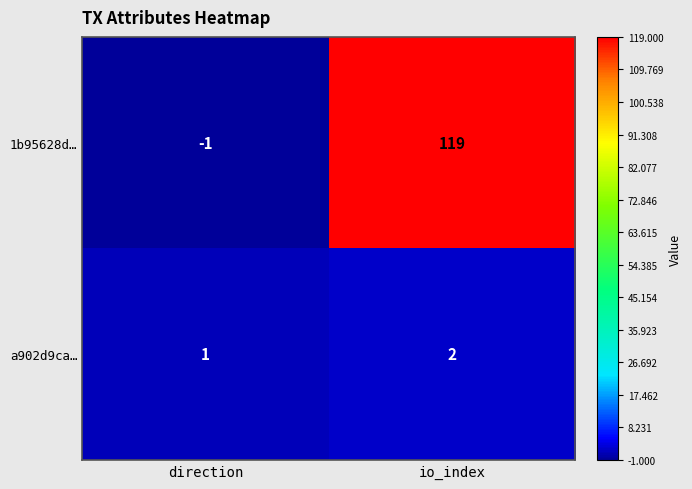

Reading left to right, extract all data points from this chart.

1b95628d…: -1	119
a902d9ca…: 1	2